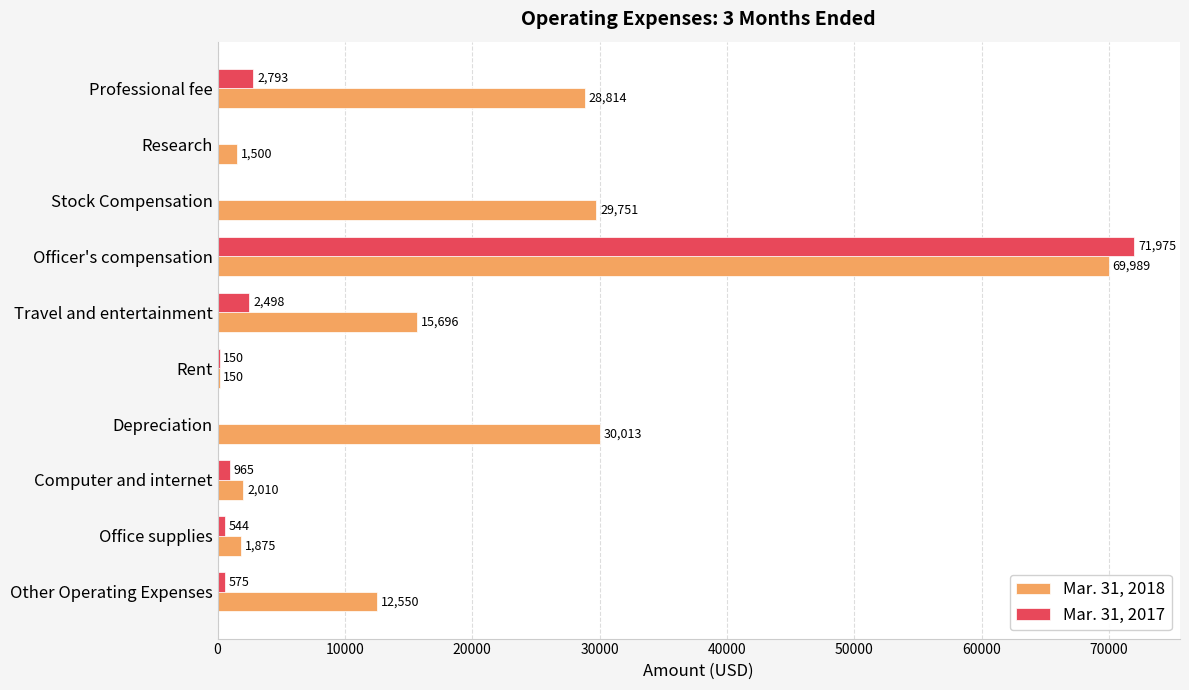

What is the highest value of the Mar. 31, 2018 series?

69989